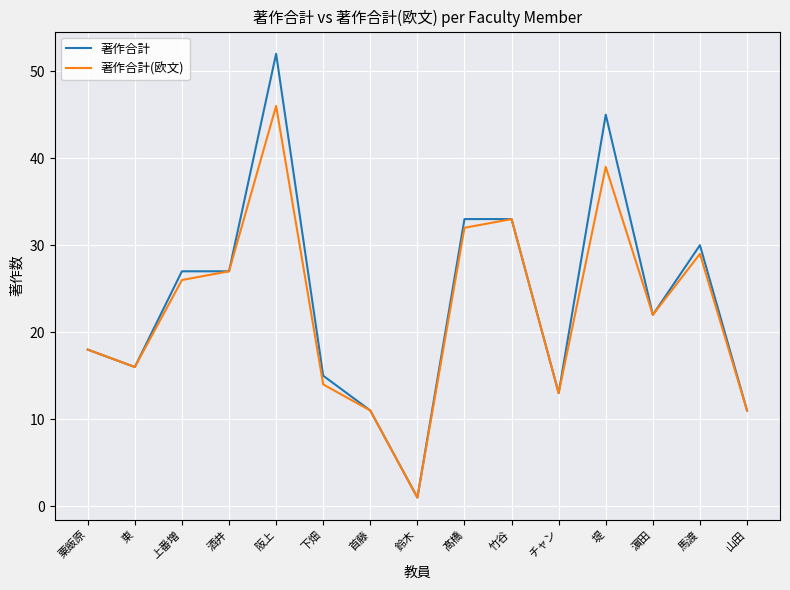

Rank the series by their maximum value, from lowest to highest.

著作合計(欧文), 著作合計